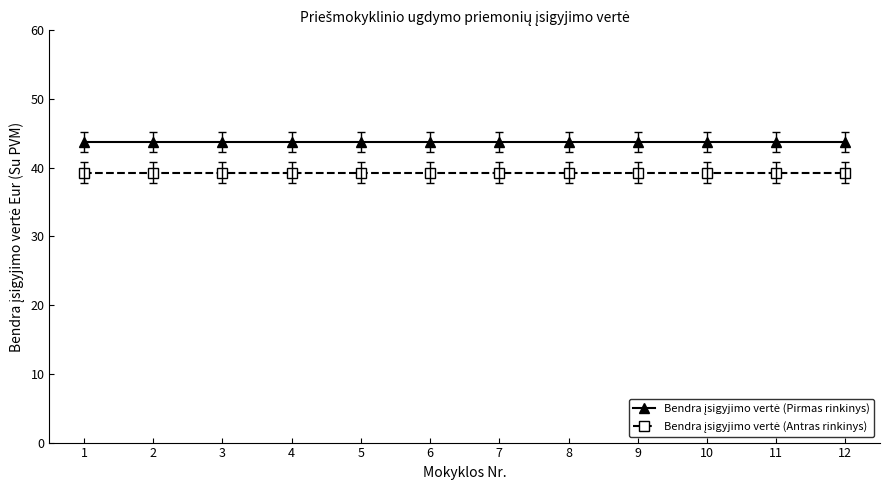

What is the greatest value displayed?

43.8